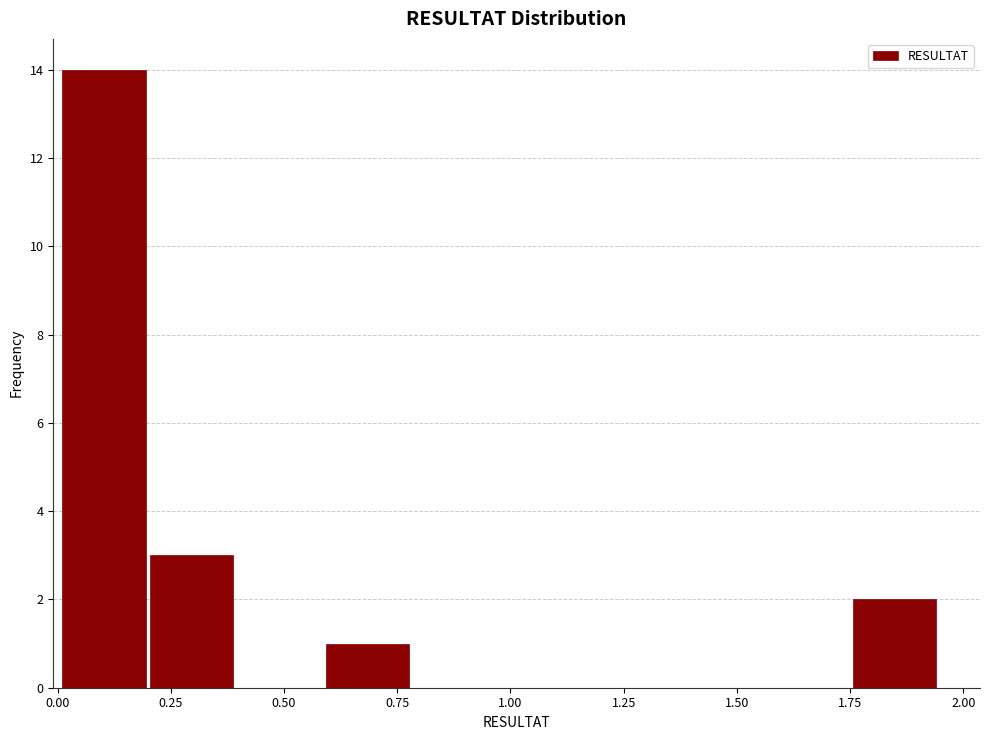

Read against the x-axis, roughly where is the centre of the tallest bar?

0.10